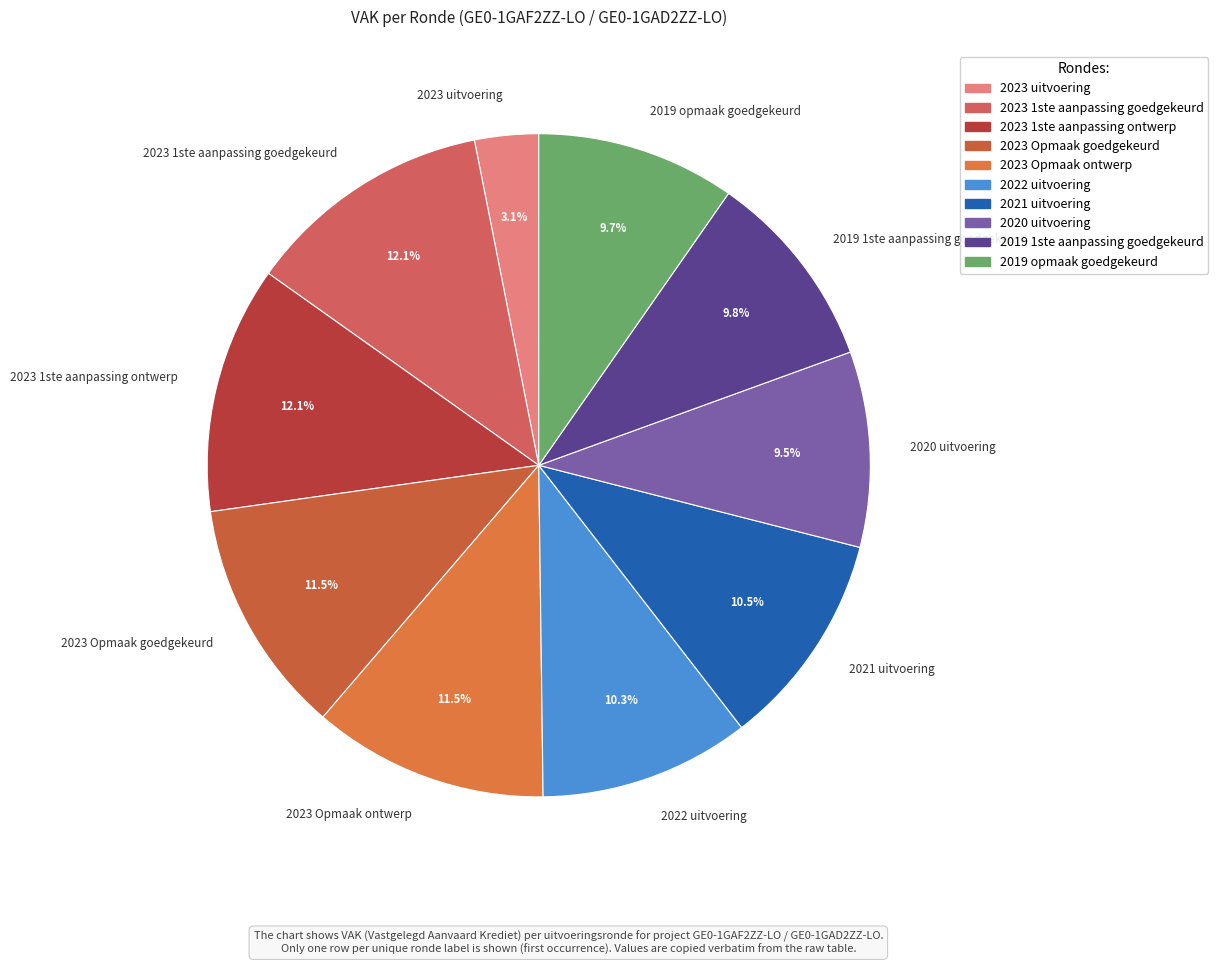

To the nearest percent, what is the difference between the largest and smallest slice percentages?

9%